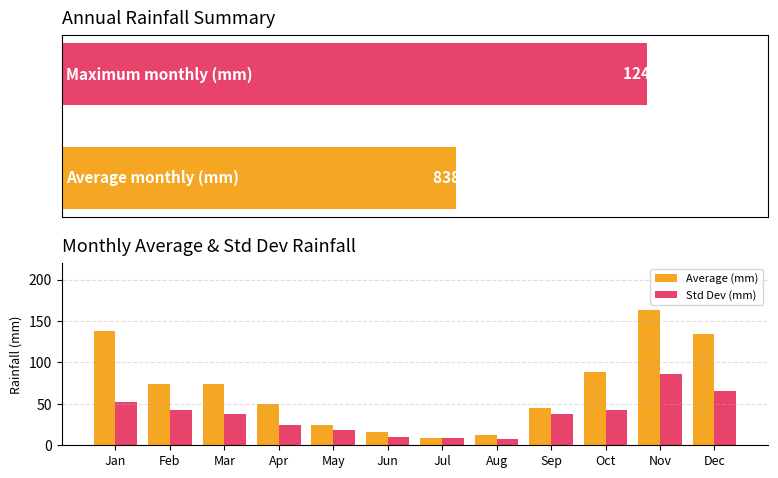

Reading left to right, extract all data points from this chart.

Average (mm): Jan=138	Feb=74	Mar=74	Apr=50	May=25	Jun=16	Jul=9	Aug=13	Sep=45	Oct=89	Nov=163	Dec=134
Std Dev (mm): Jan=52	Feb=43	Mar=38	Apr=25	May=18	Jun=10	Jul=9	Aug=8	Sep=38	Oct=42	Nov=86	Dec=65